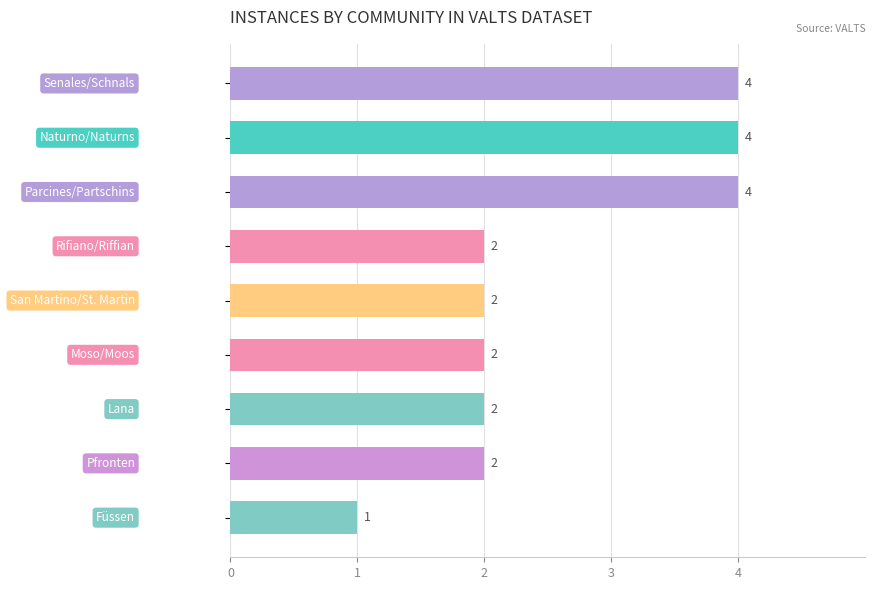

What is the value of the 3rd bar from the top?

4